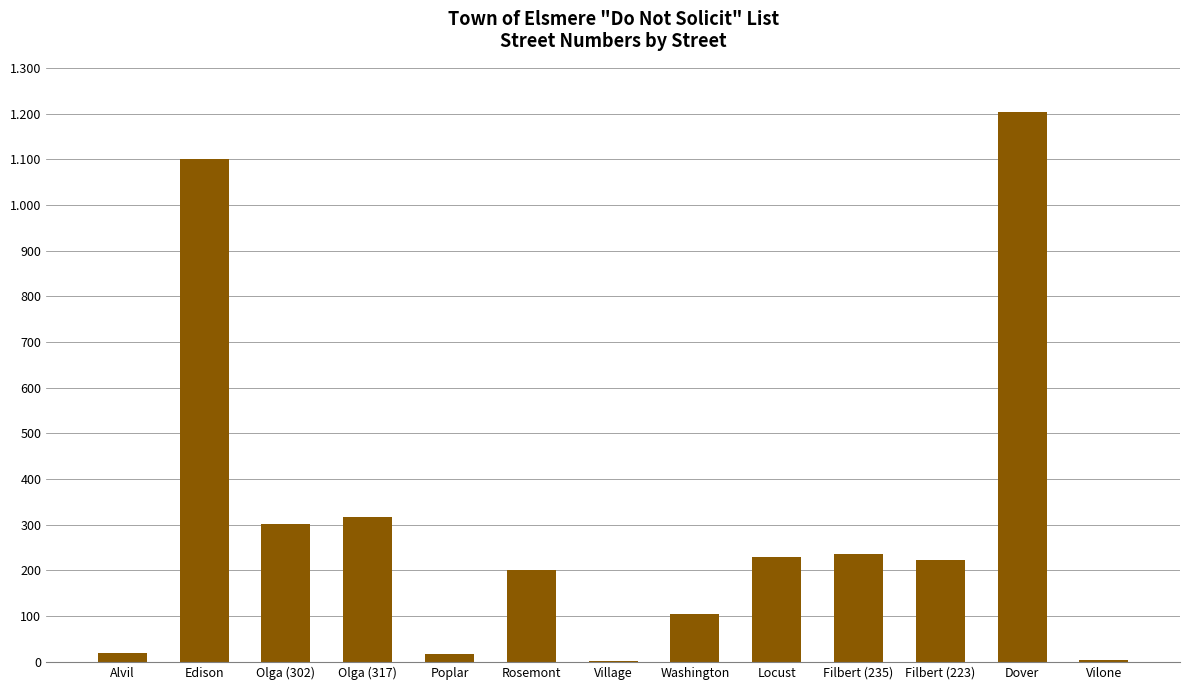

Which category has the highest value across all series?

Dover